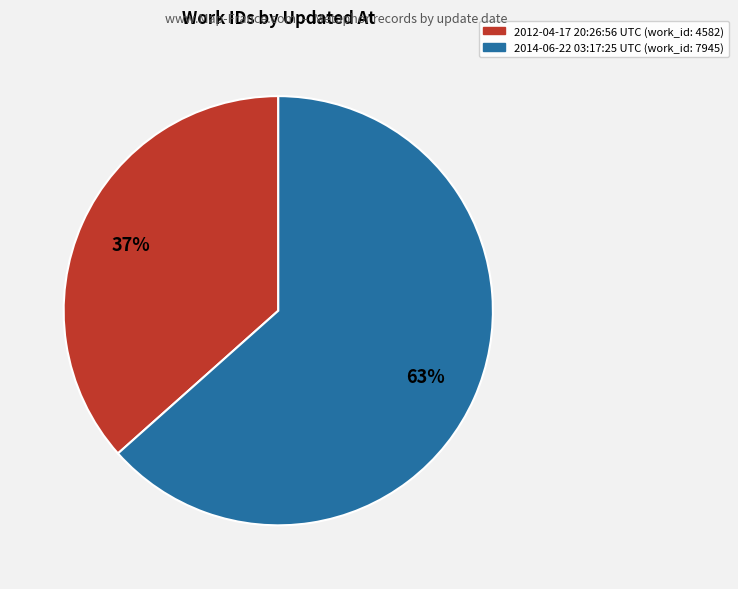

Does any single category account for the majority?

Yes